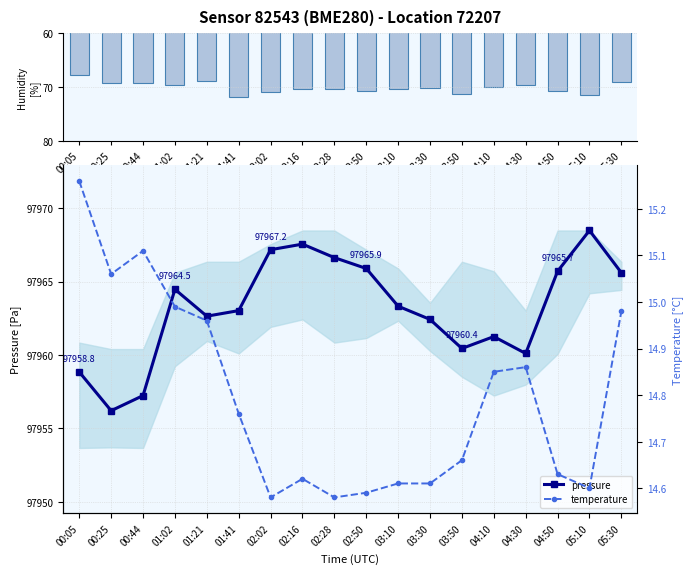

How many data points in humidity are less than 70?

7